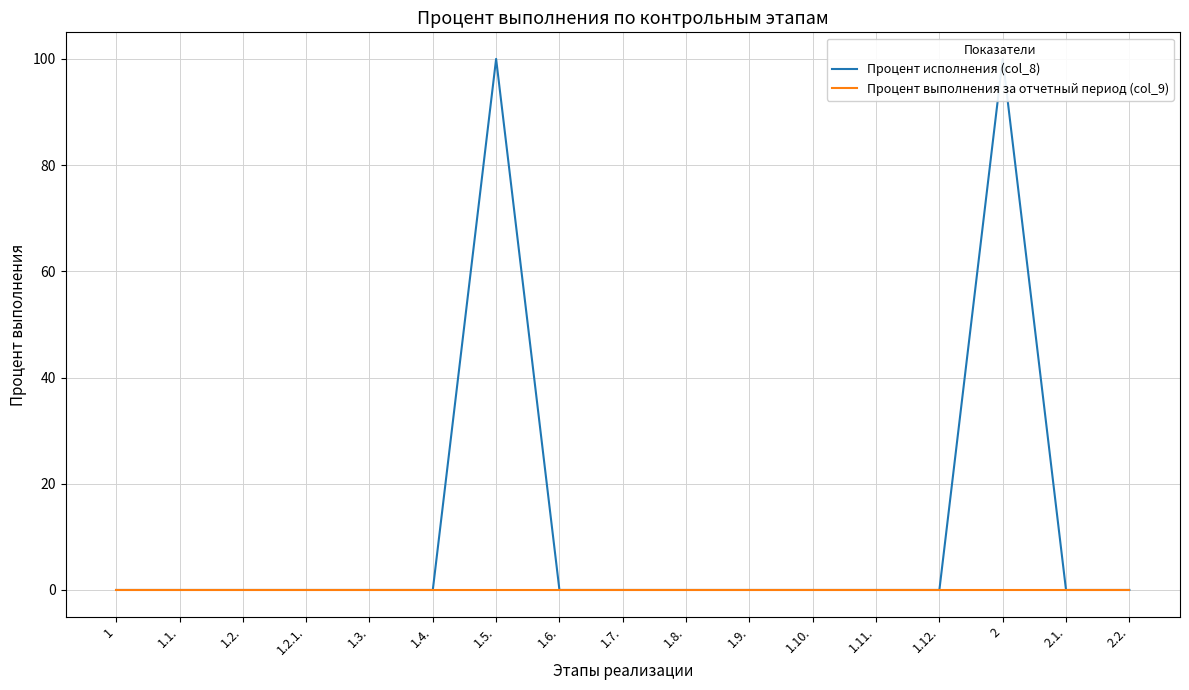

List the series in order of their overall mean, highest first.

Процент исполнения (col_8), Процент выполнения за отчетный период (col_9)